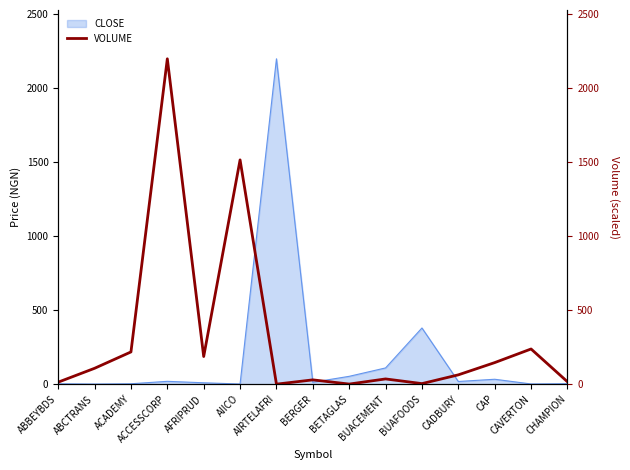

Count the number of values greater than 62.

8